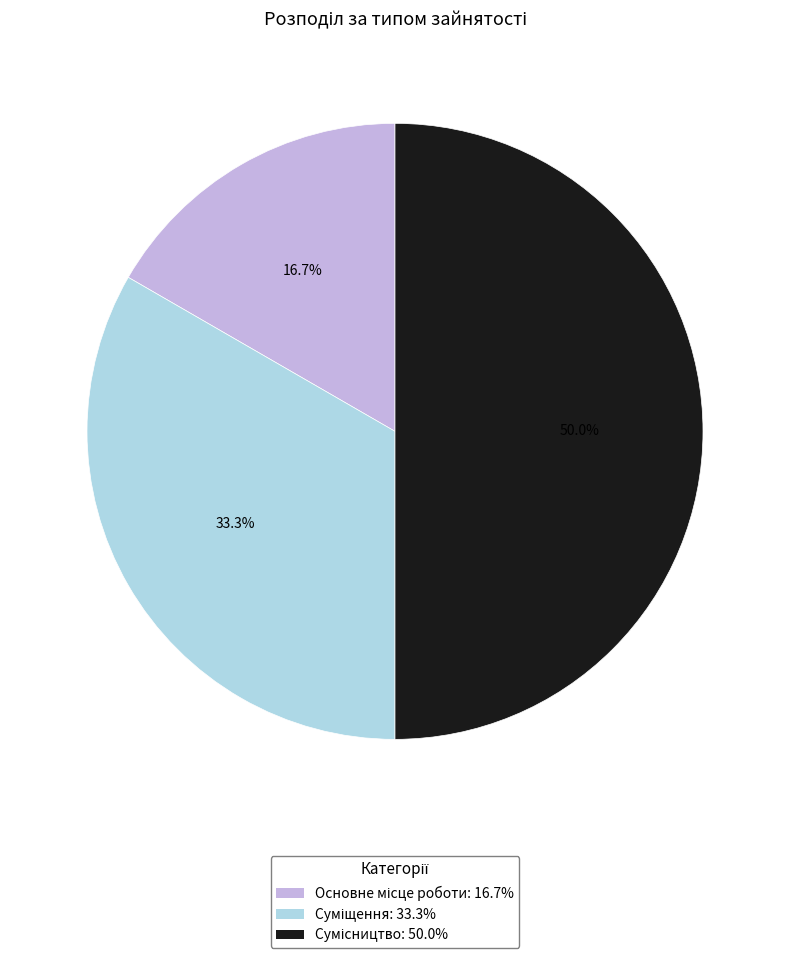

True or false: Суміщення accounts for 21% of the total.

False